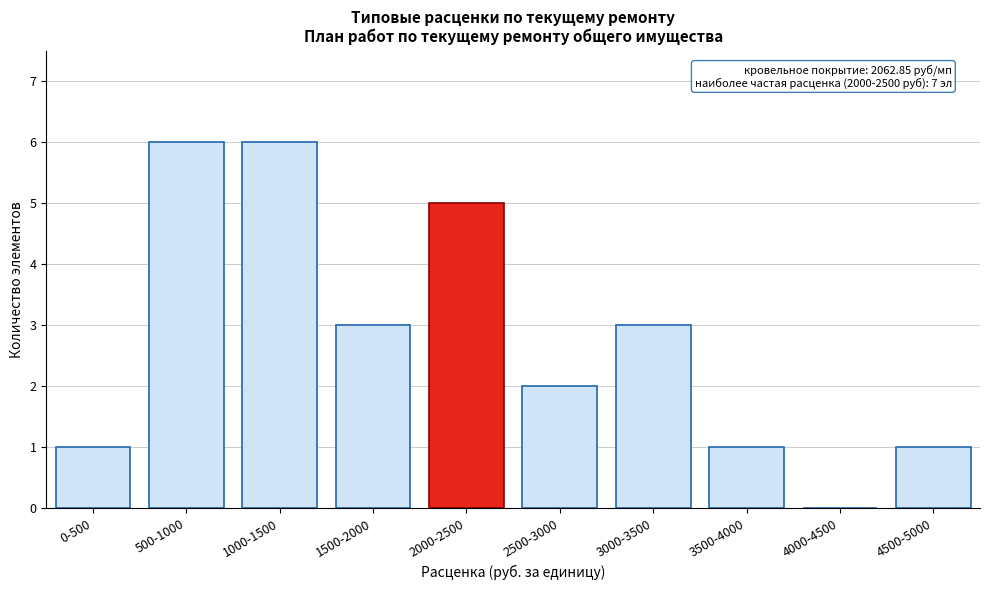

Reading left to right, what are all the values shown in this chart?

0-500=1	500-1000=6	1000-1500=6	1500-2000=3	2000-2500=5	2500-3000=2	3000-3500=3	3500-4000=1	4000-4500=0	4500-5000=1